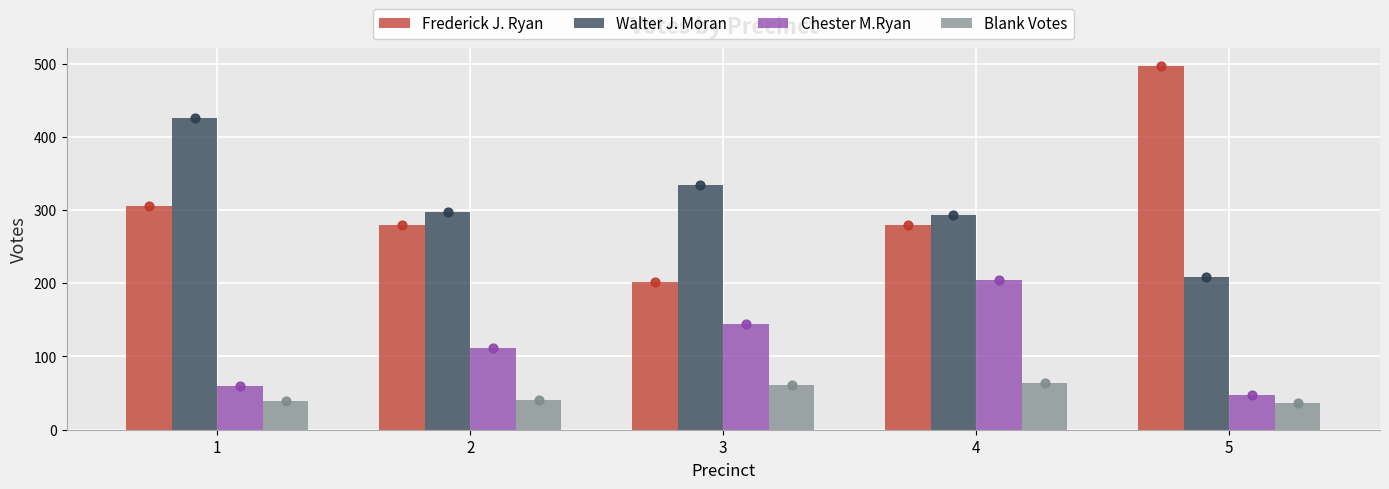

What is the total value across all series at 3?

742